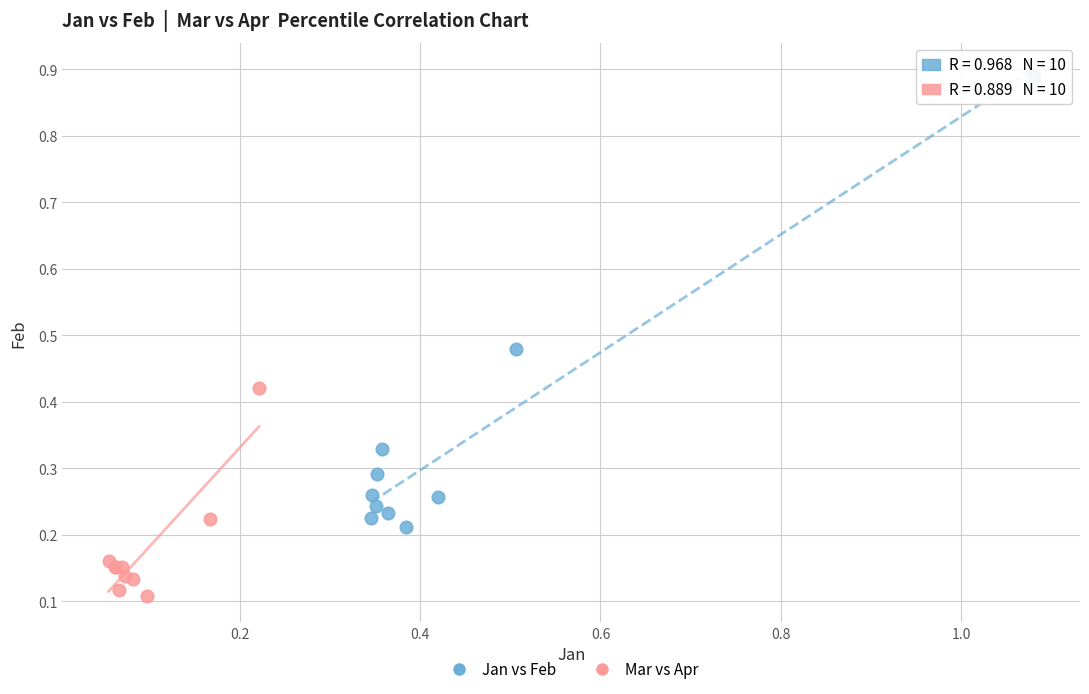

Which series contains the lowest Y value?

Mar vs Apr